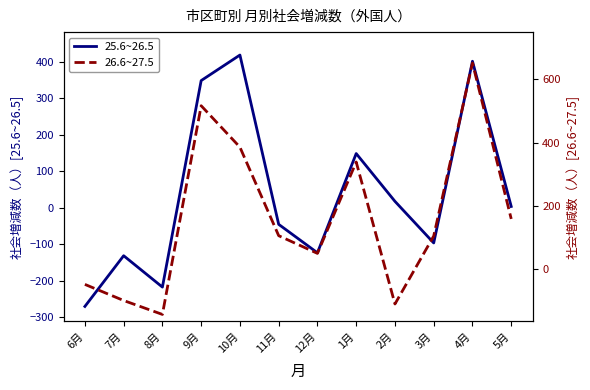

Between 6月 and 12月, which series saw the biggest shift?

25.6~26.5